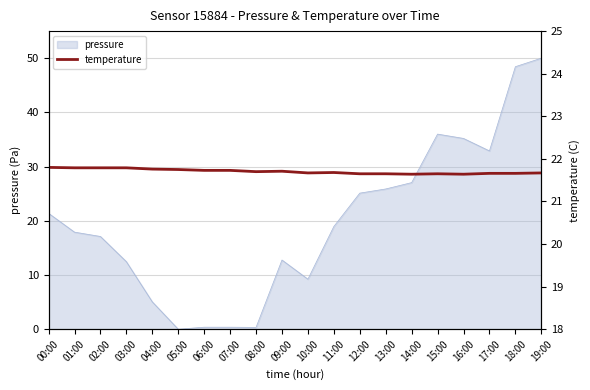

The value of pressure at 19:00 is 11.2. True or false?

False